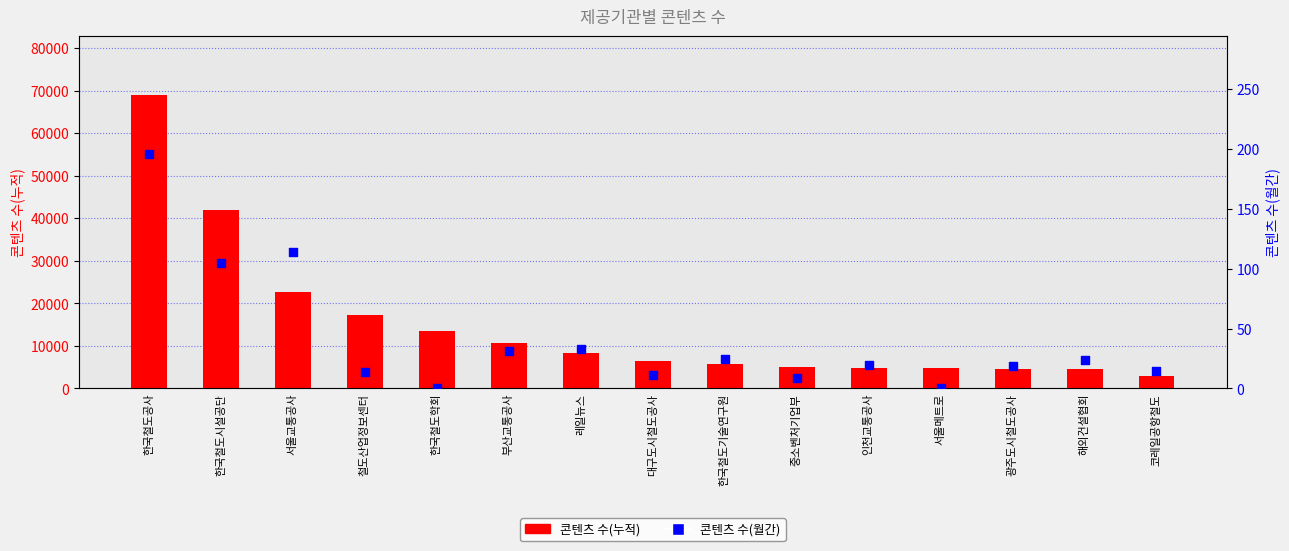

What are all the series names shown in the legend?

콘텐츠 수(누적), 콘텐츠 수(월간)